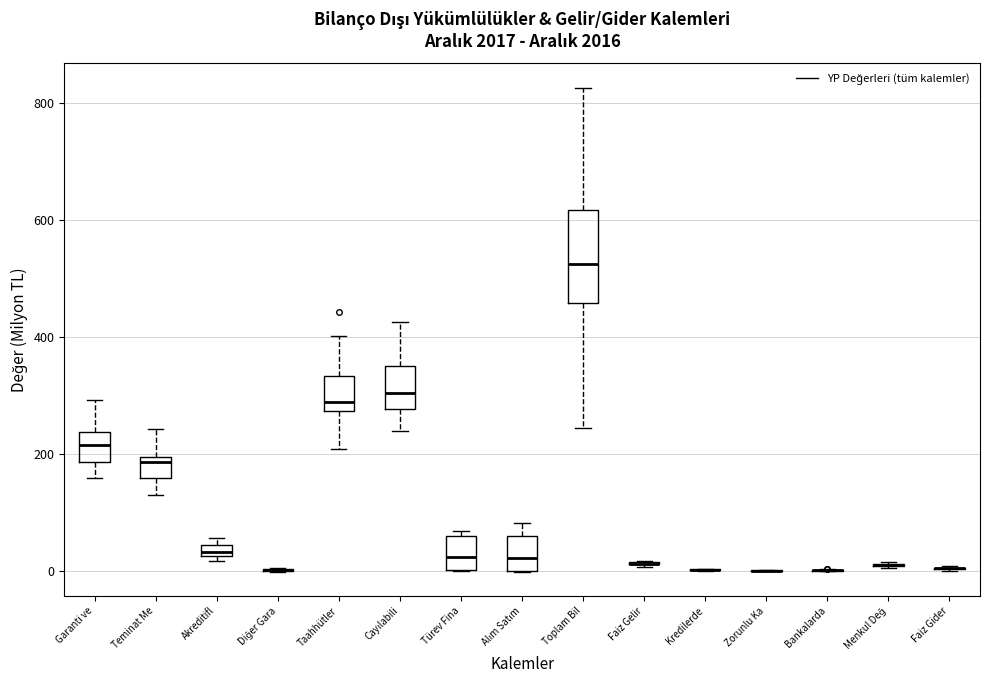

Where does the lower whisker of the box for Garanti ve end on the y-axis? The values are not printed on the chart, so give them approximately, as read against the axis.

160